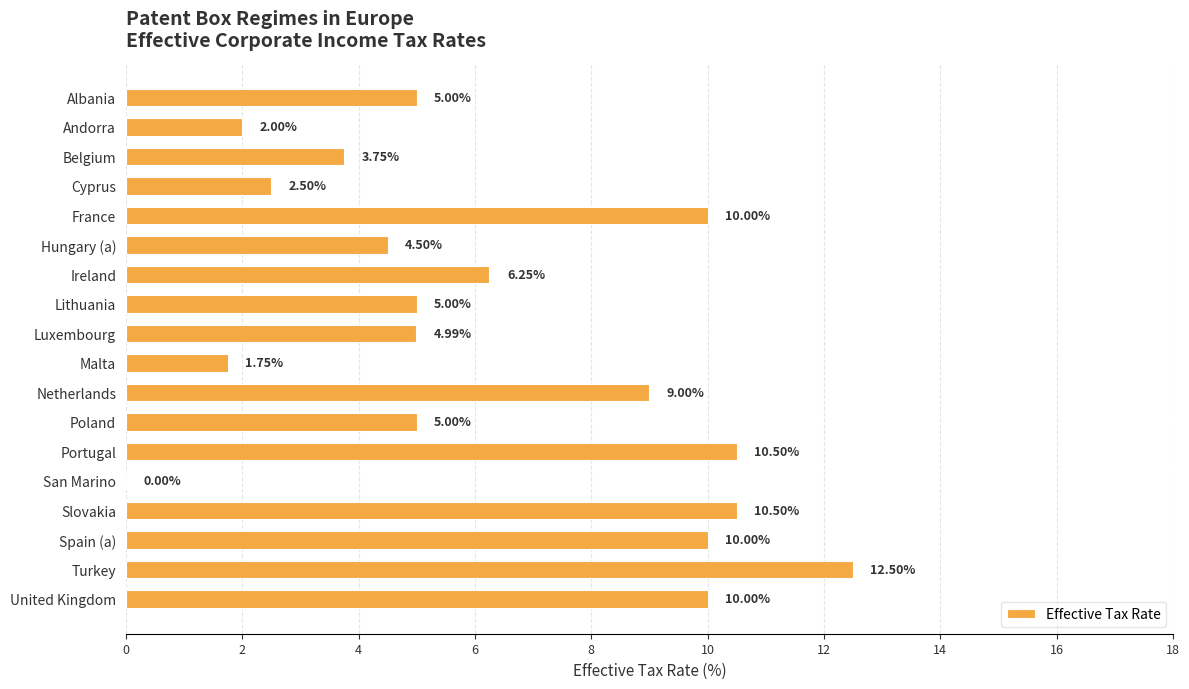

How many categories are shown in the chart?

18